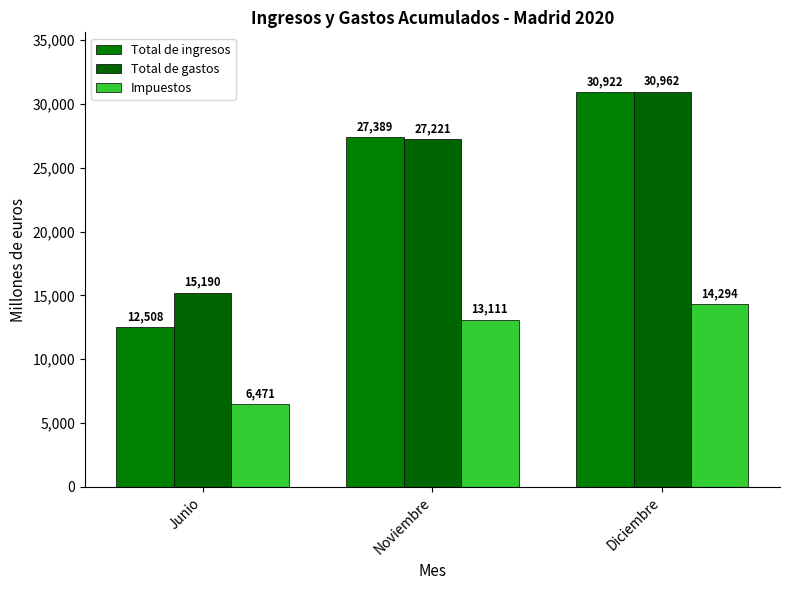

What is the difference between the highest and lowest values at Diciembre?

16668